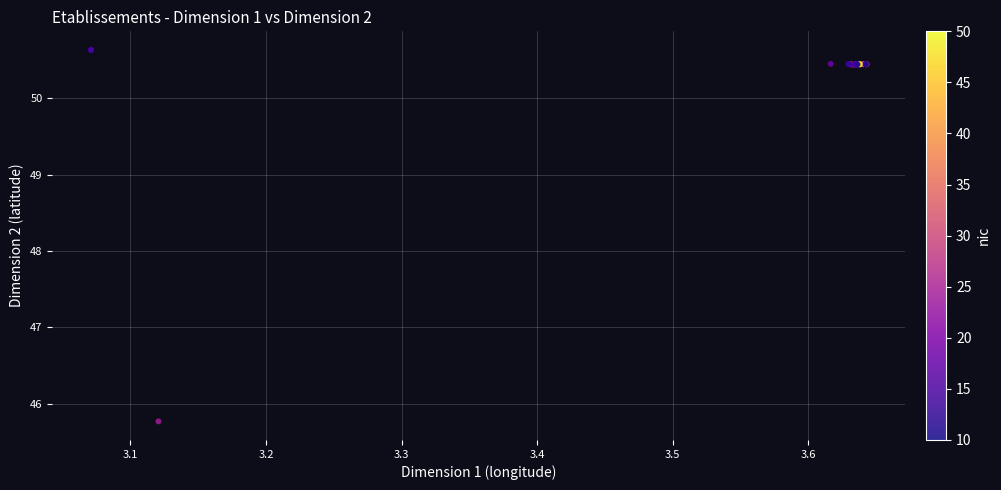

What Y value in the scatter plot is closest to 48?

45.8